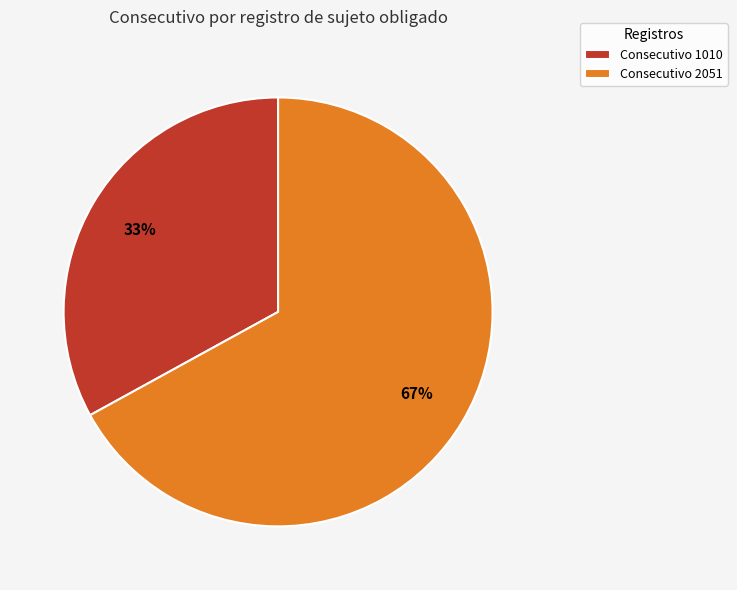

What percentage is the Consecutivo 1010 slice, to the nearest percent?

33%